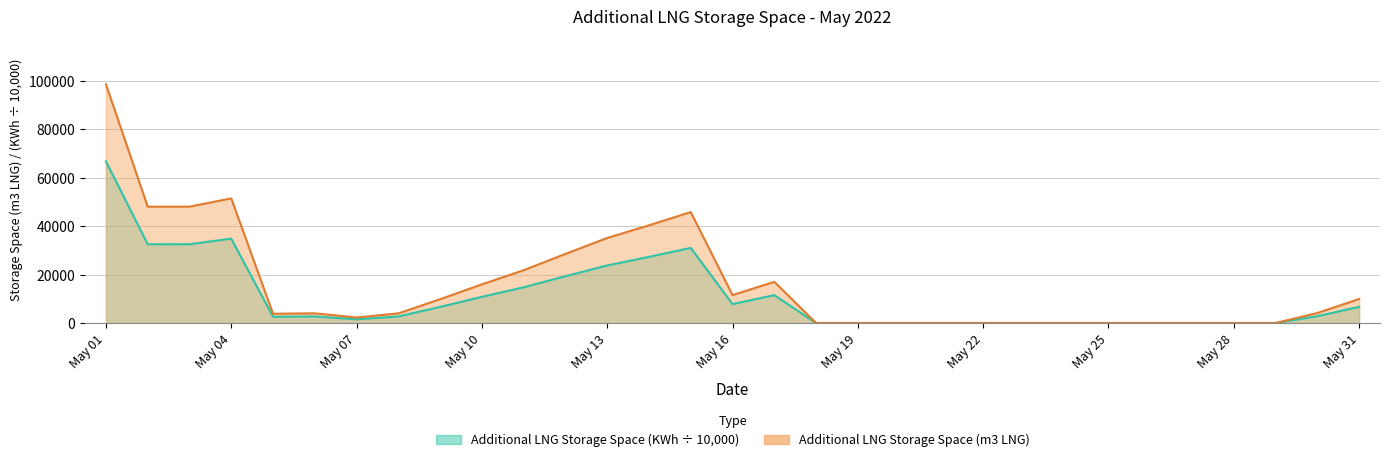

At May 14, list the series in order from smallest to largest.

Additional LNG Storage Space (KWh), Additional LNG Storage Space (m3 LNG)